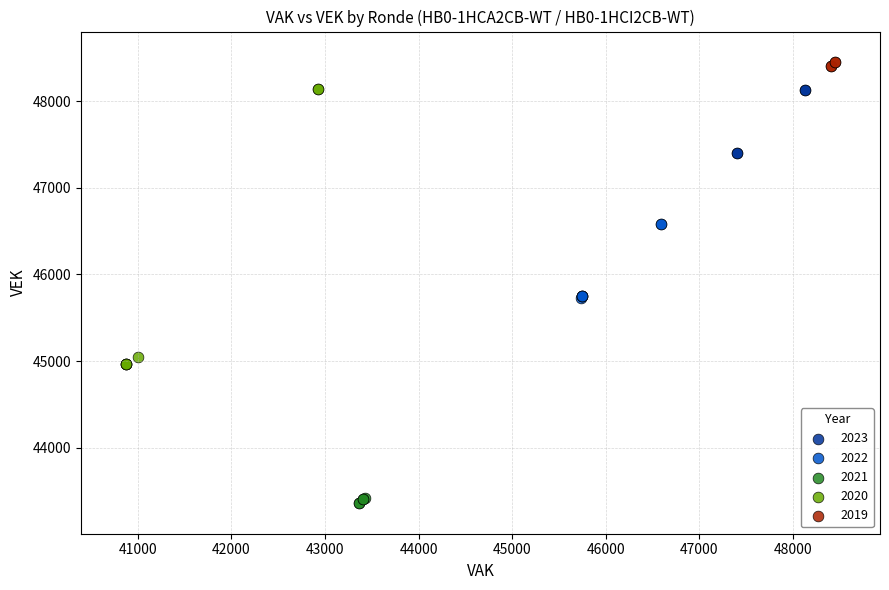

Which series contains the highest Y value?

2019